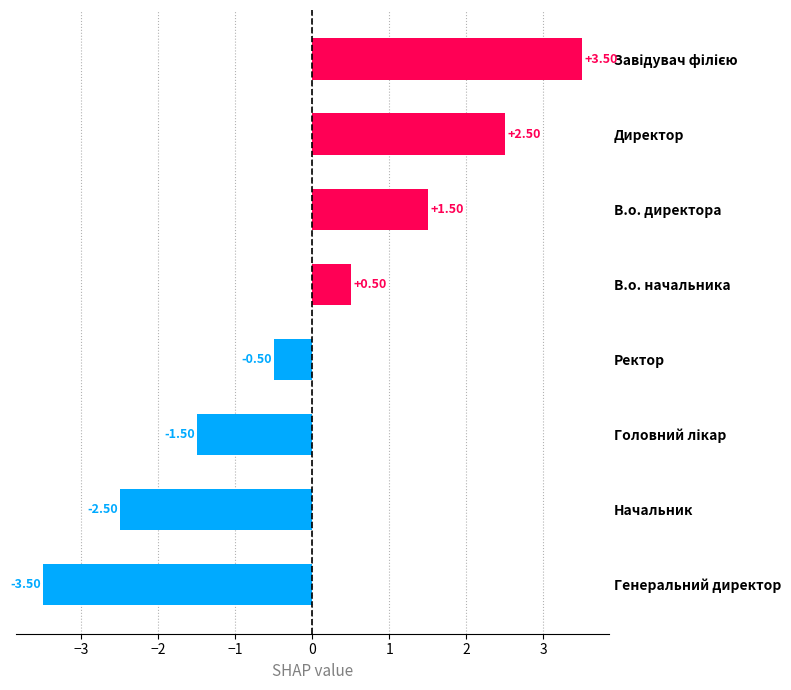

What is the change in value from В.о. директора to В.о. начальника?

-1.0